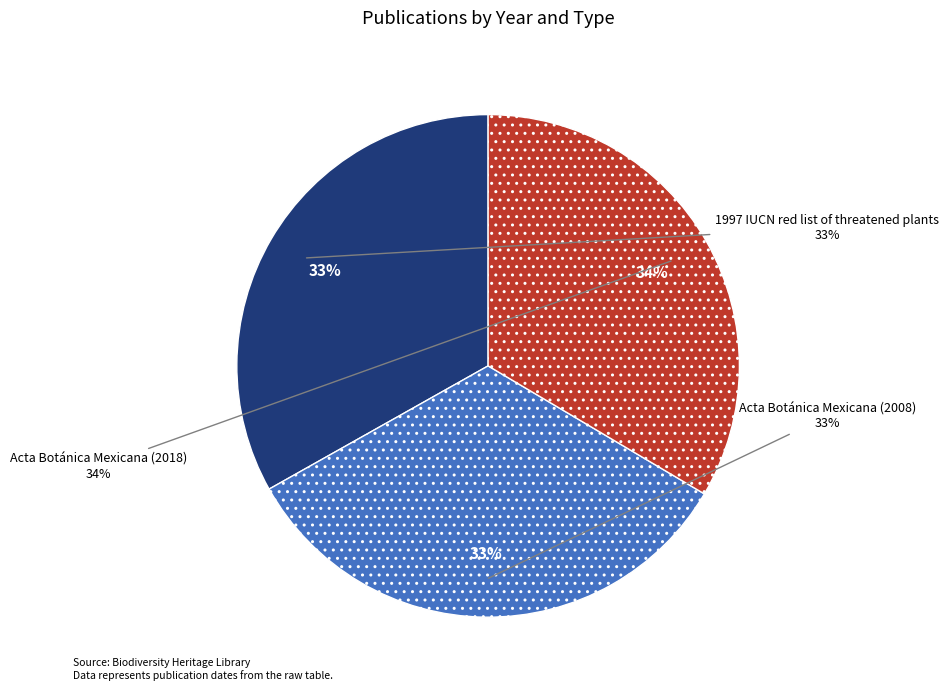

Is it true that Acta Botánica Mexicana (2008) is 33% of the pie?

True